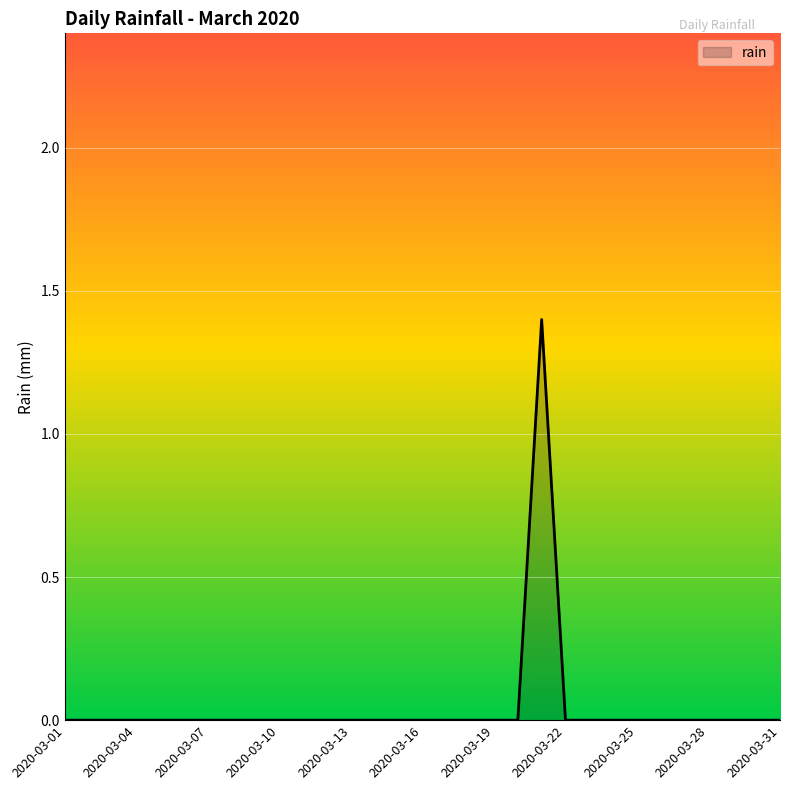

Reading right to left, list all the values displayed in this chart.

0.0	0.0	0.0	0.0	0.0	0.0	0.0	0.0	0.0	0.0	1.4	0.0	0.0	0.0	0.0	0.0	0.0	0.0	0.0	0.0	0.0	0.0	0.0	0.0	0.0	0.0	0.0	0.0	0.0	0.0	0.0